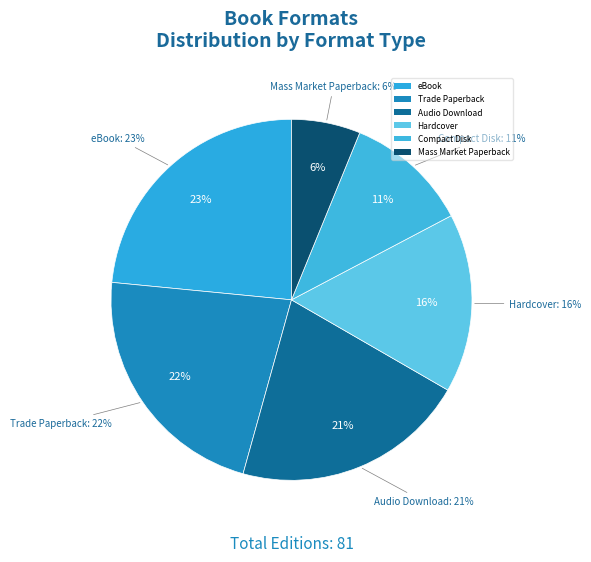

What percentage do Trade Paperback and Compact Disk together represent?

33.3%